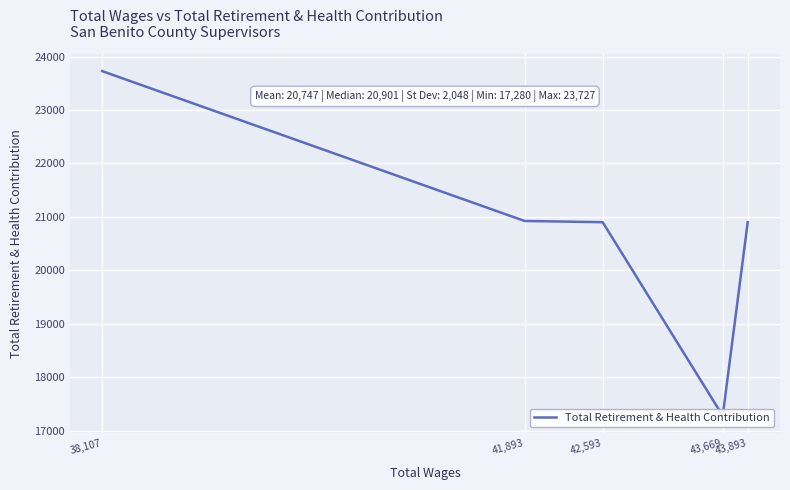

How many points are lower than both their immediate neighbors (excluding endpoints)?

1